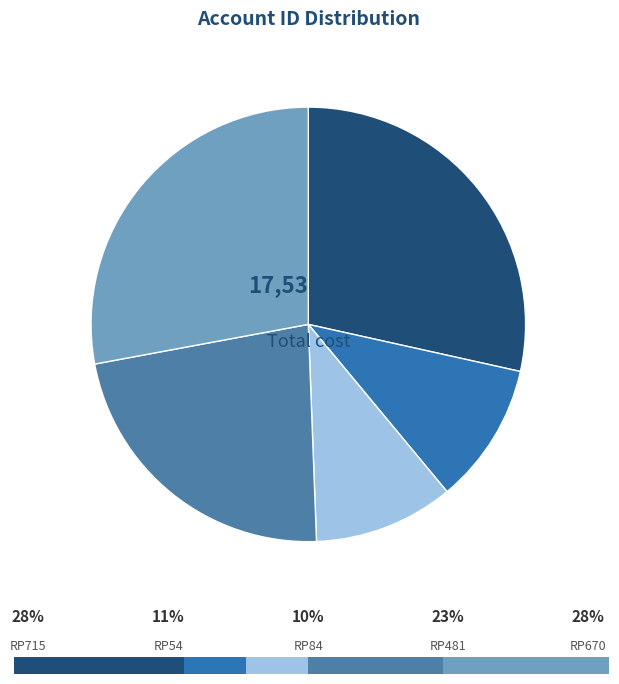

What is the change in value from RP715 to RP54?

-3153022